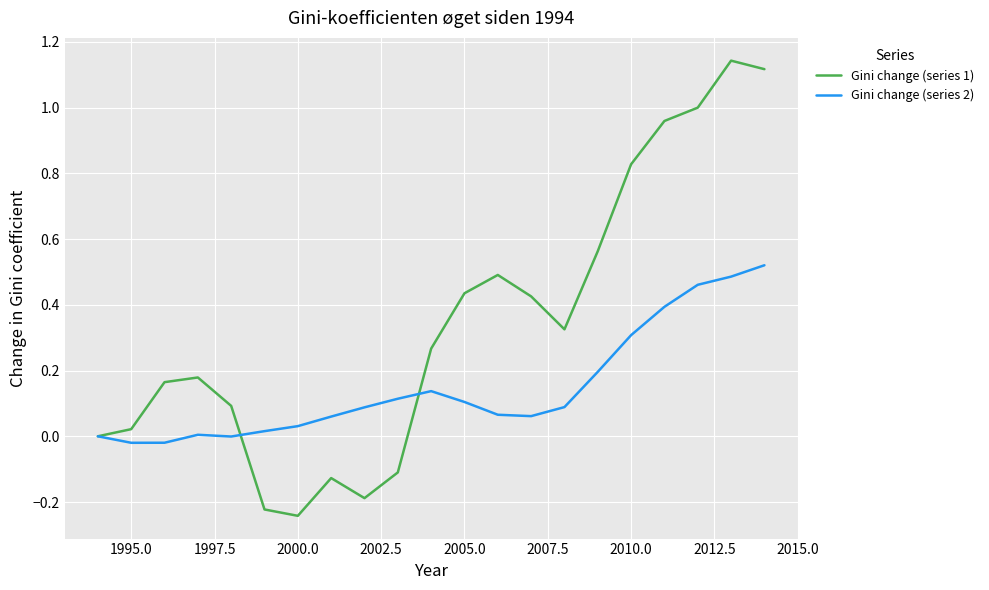

Which series has the largest total across all categories?

Gini change (series 1)